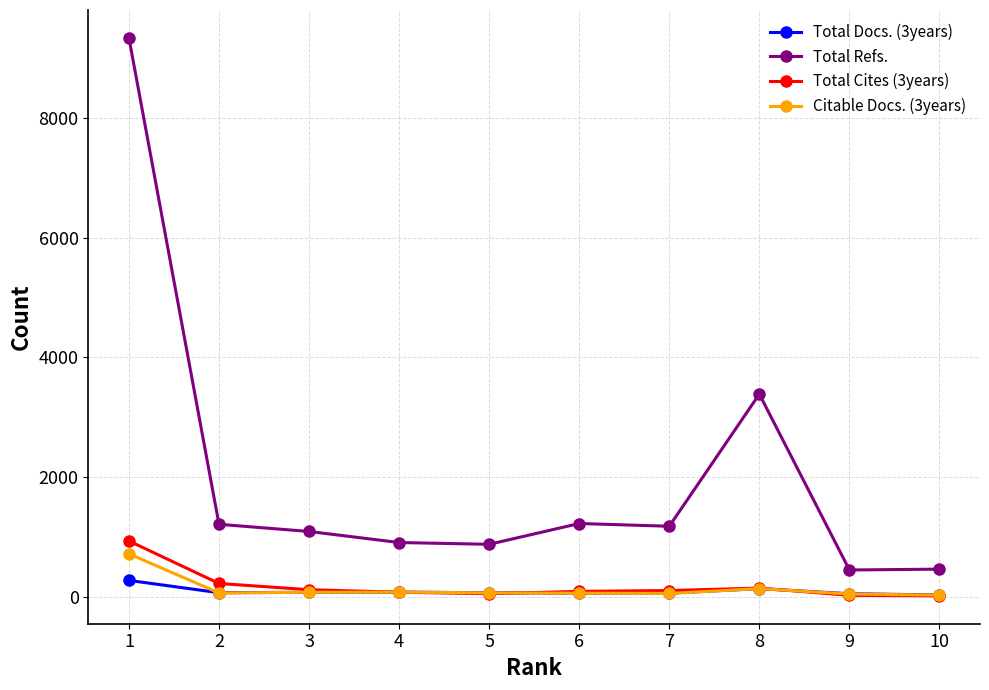

How many values in the Total Cites (3years) series are below 113?

5